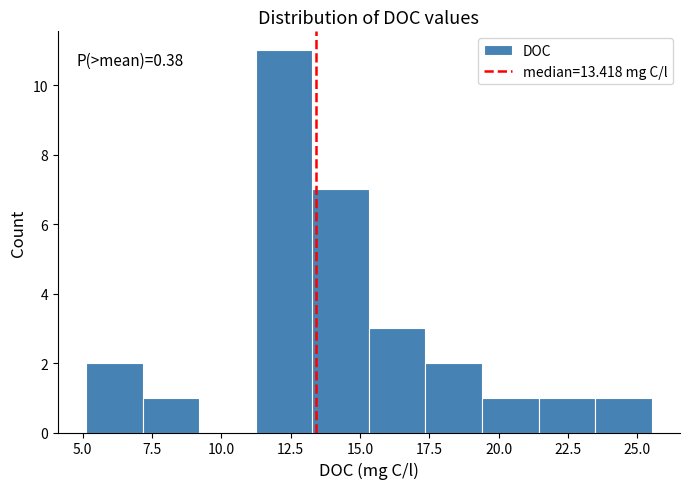

Which range on the x-axis has the tallest bar?

11.0 to 13.5